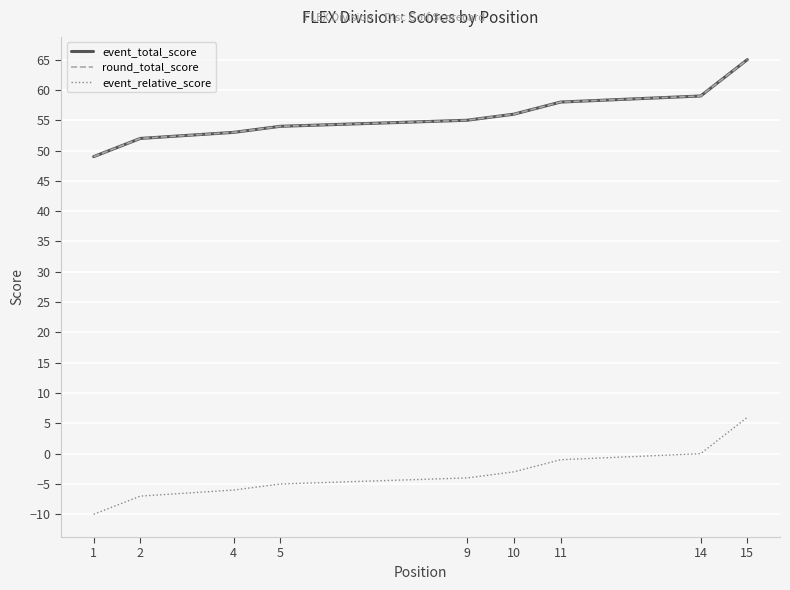

Which category has the lowest value in the round_total_score series?

1